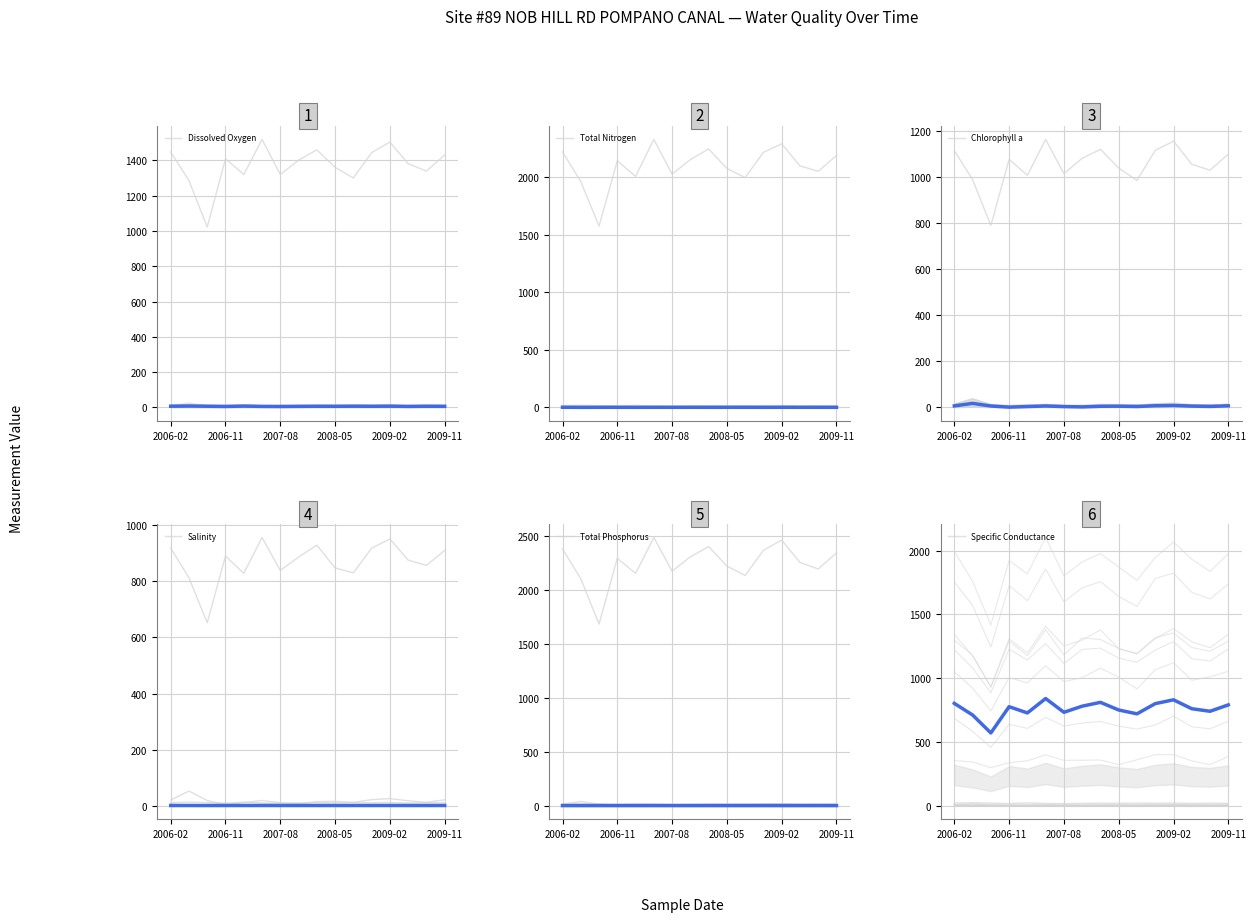

Is it true that Total Nitrogen equals 1.7 at 10?

True